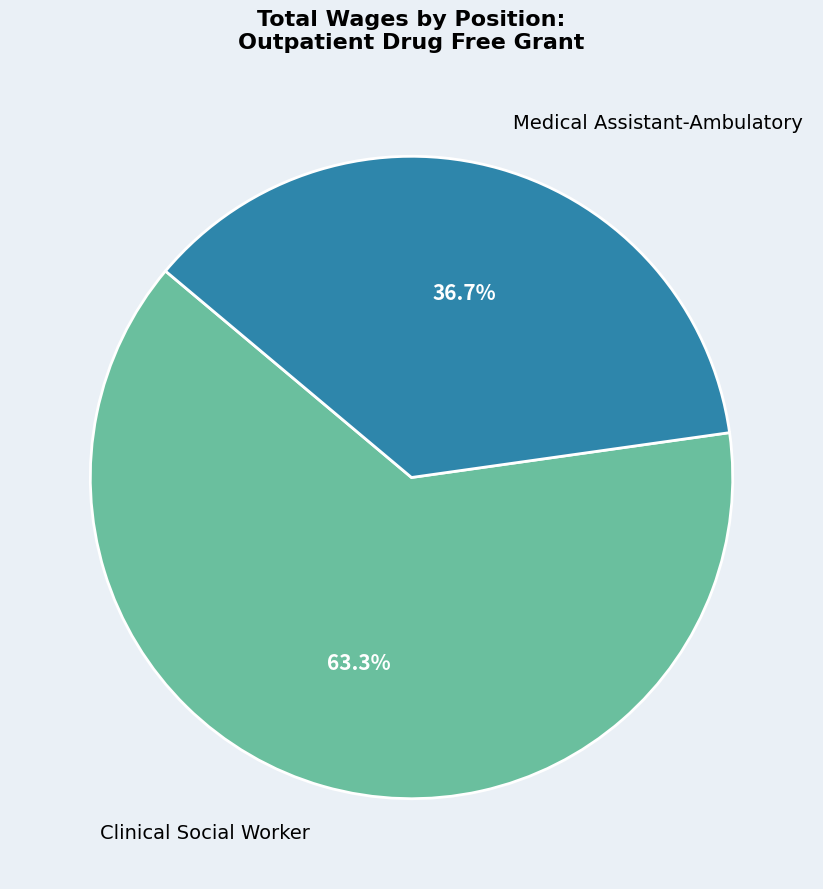

Is it true that Clinical Social Worker is 74% of the pie?

False